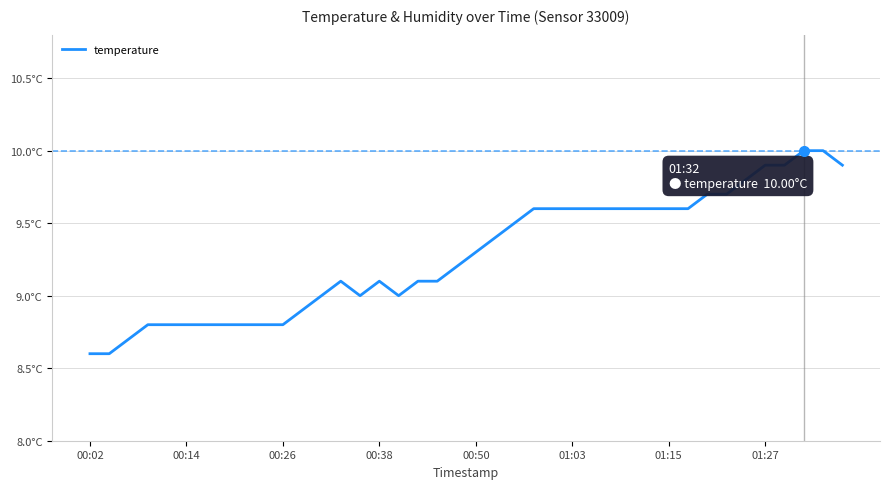

Count the number of data series in this chart.

1